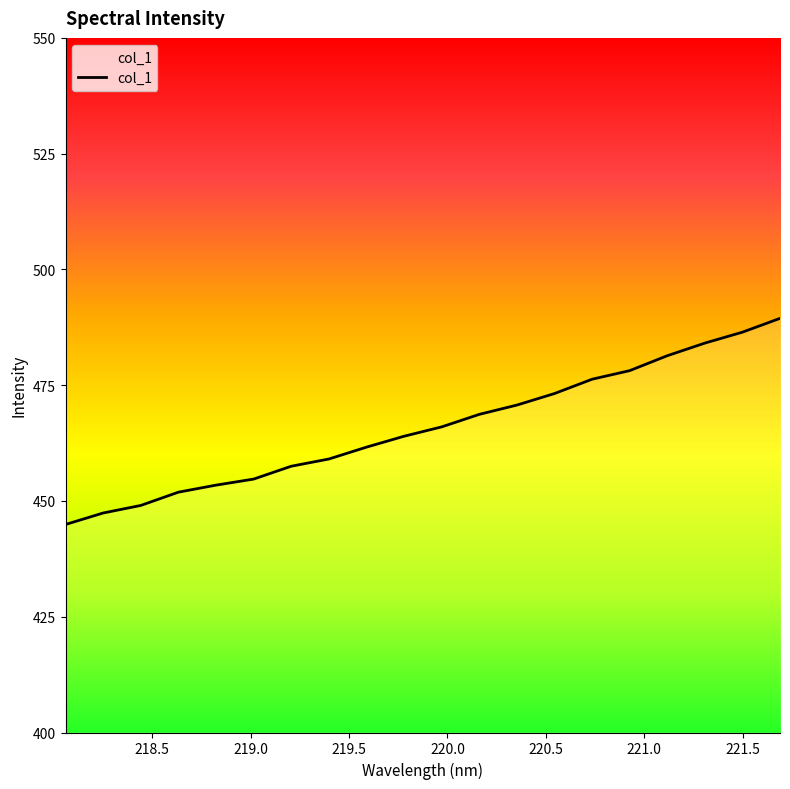

What is the smallest value displayed?

444.9